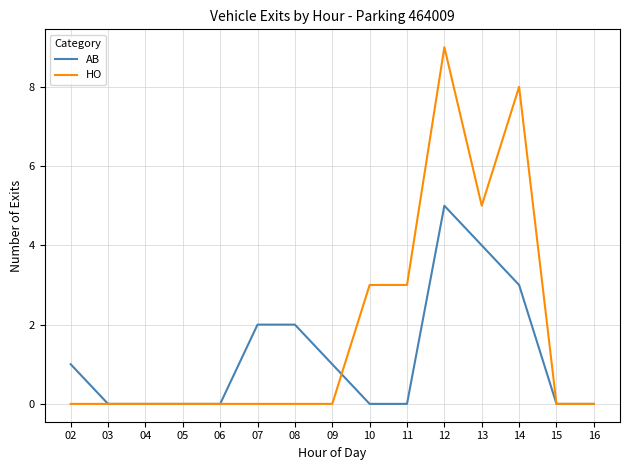

What is the sum of all AB values?

18